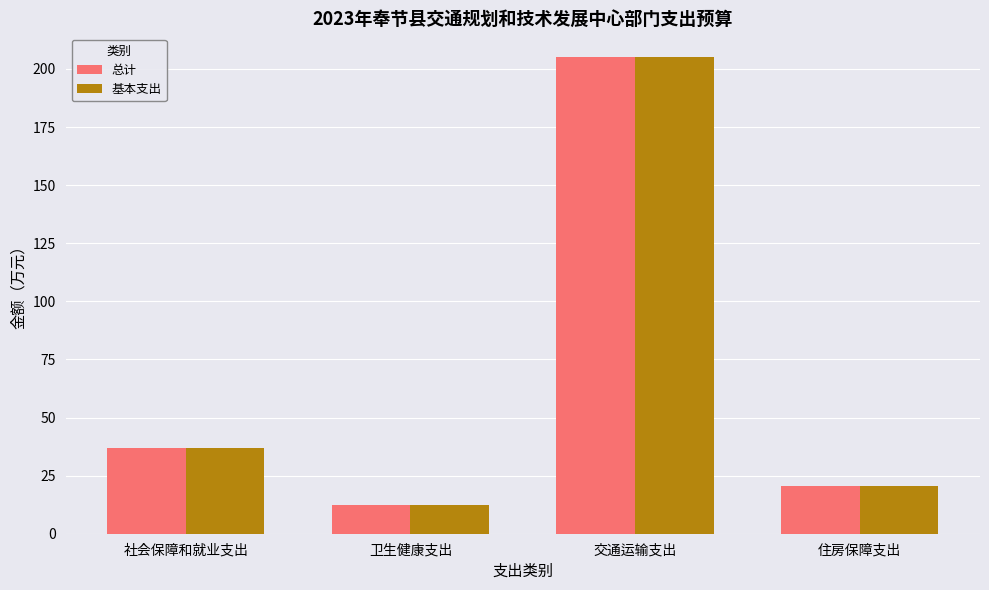

What is the total value across all series at 卫生健康支出?

24.9